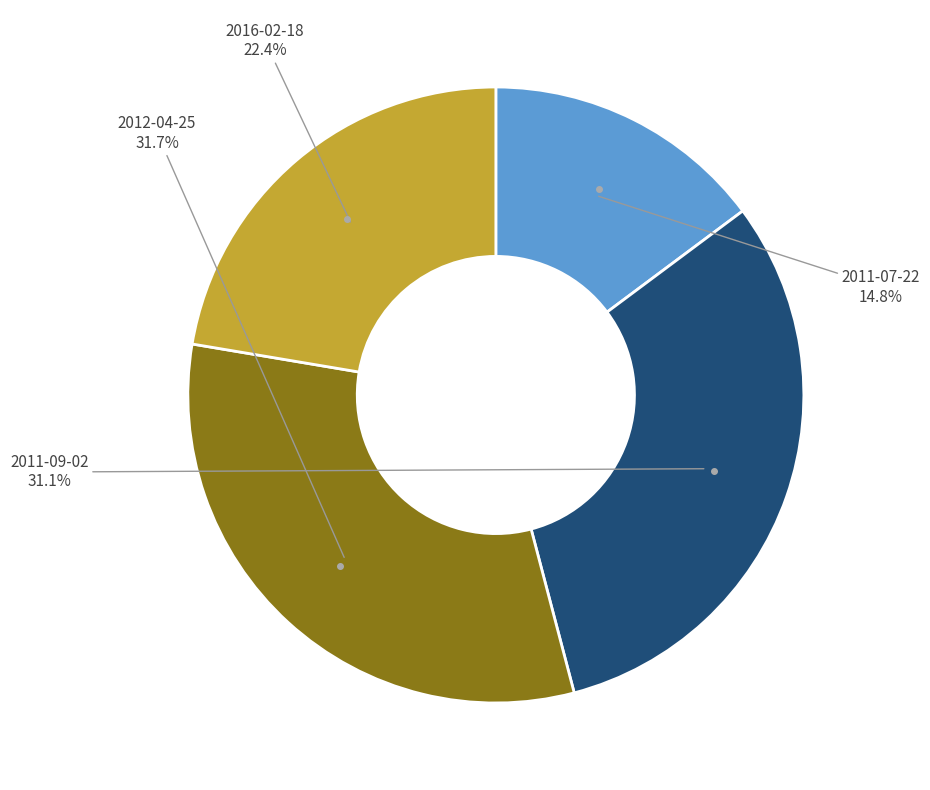

Which slice is the largest?

2012-04-25